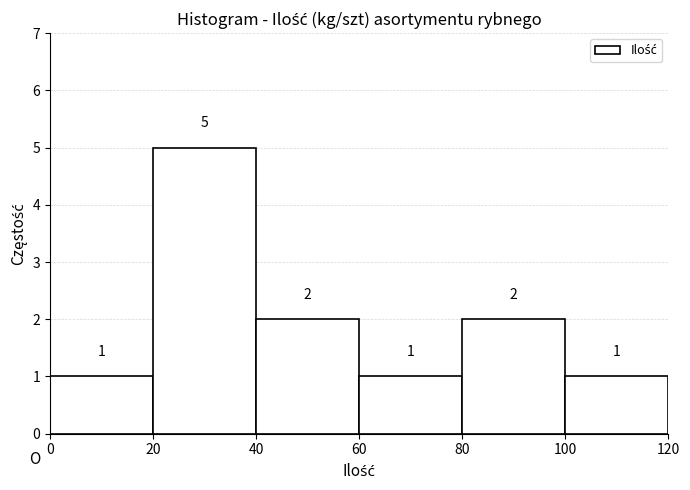

Reading left to right, list every bar in this chart as the range it spans on the x-axis followed by its height.

0 to 20: 1
20 to 40: 5
40 to 60: 2
60 to 80: 1
80 to 100: 2
100 to 120: 1